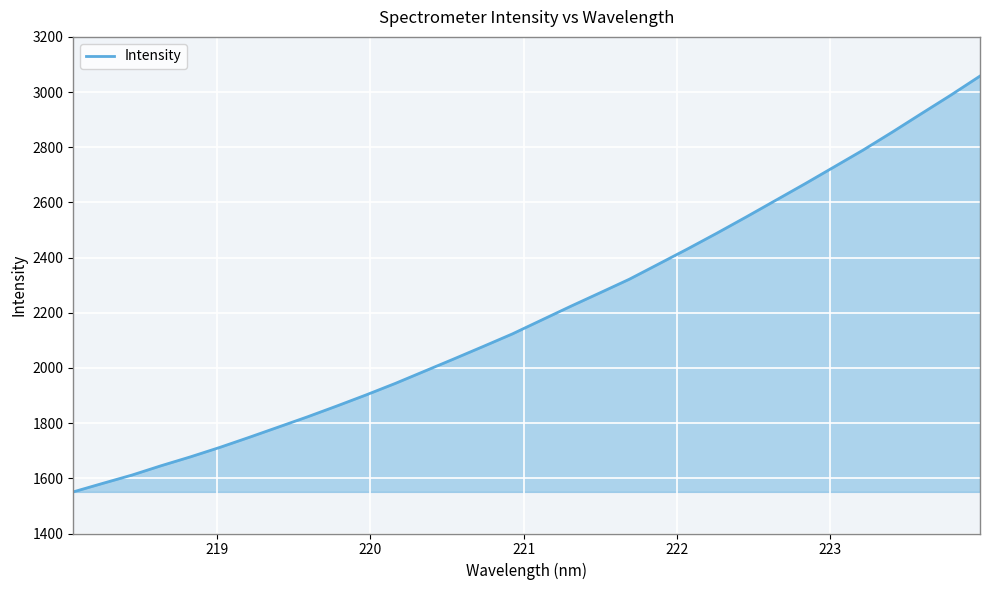

What is the minimum value shown in the chart?

1550.9